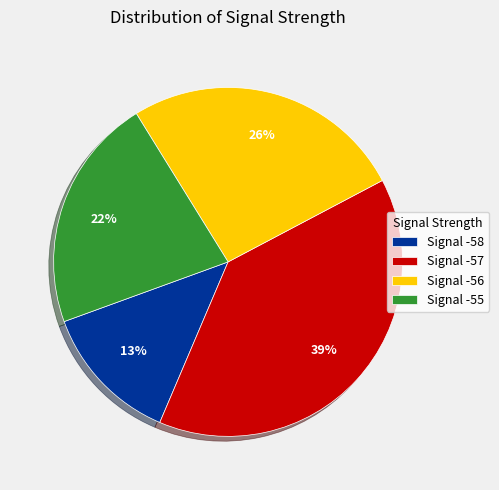

Is there any slice that represents more than half of the pie?

No